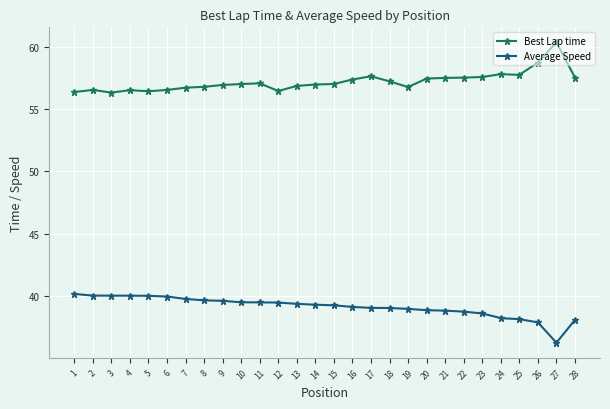

What is the approximate value of Best Lap time at 3?

56.4